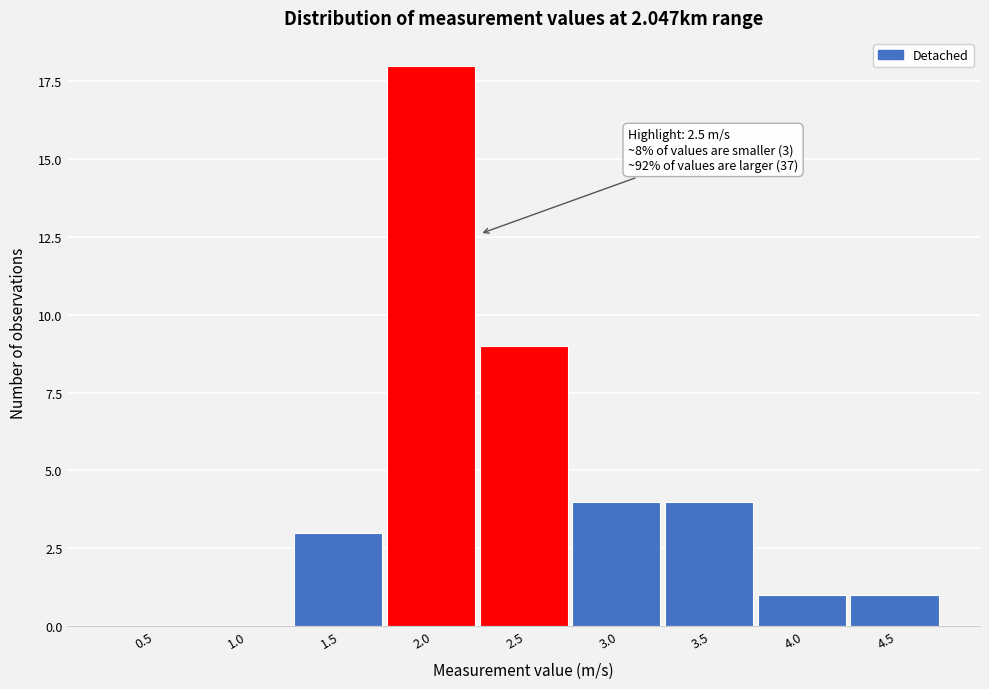

Reading left to right, what are all the values shown in this chart?

0.5=0	1.0=0	1.5=3	2.0=18	2.5=9	3.0=4	3.5=4	4.0=1	4.5=1